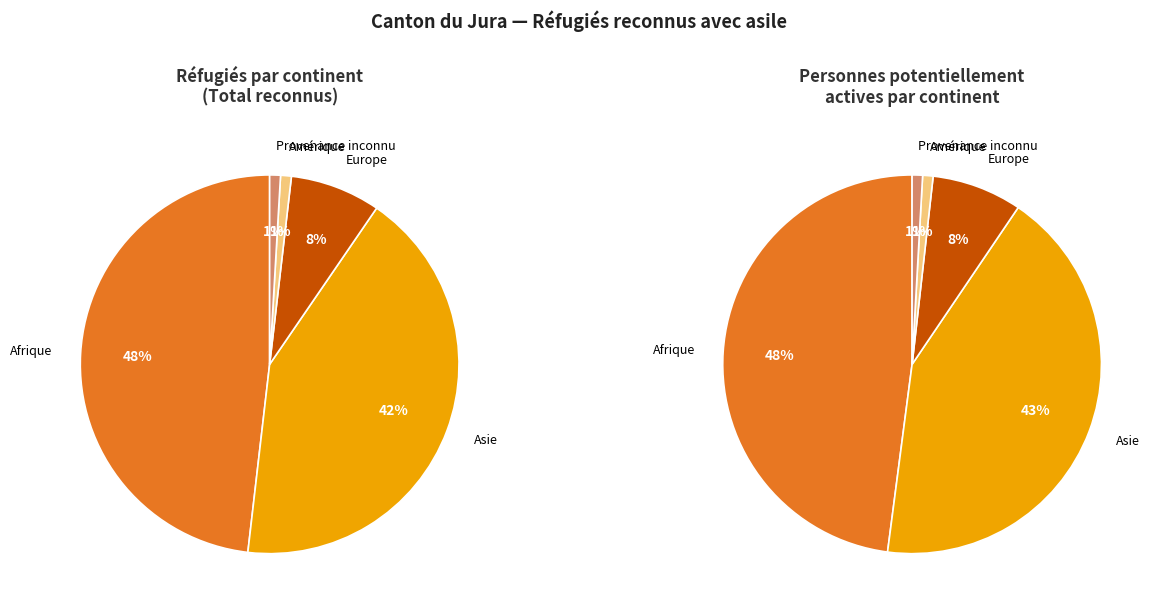

Count the number of slices in the pie.

5